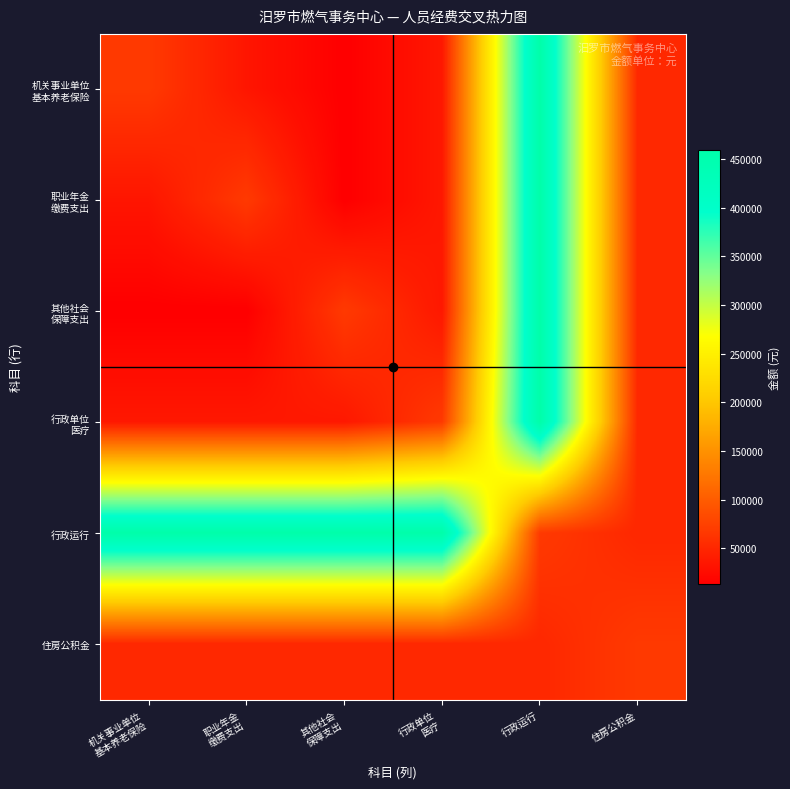

At how many categories does at least one series exceed 372937?

5